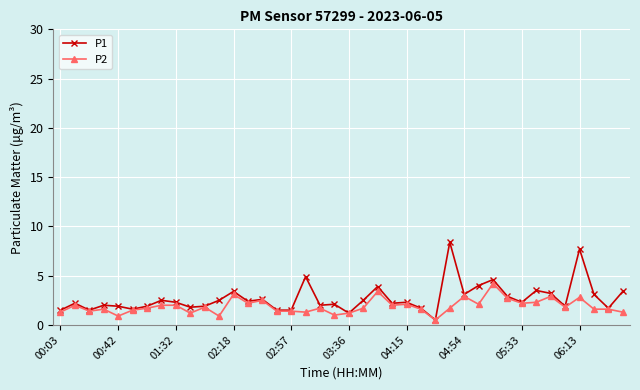

True or false: P1 has more than 1 interior local peaks.

True